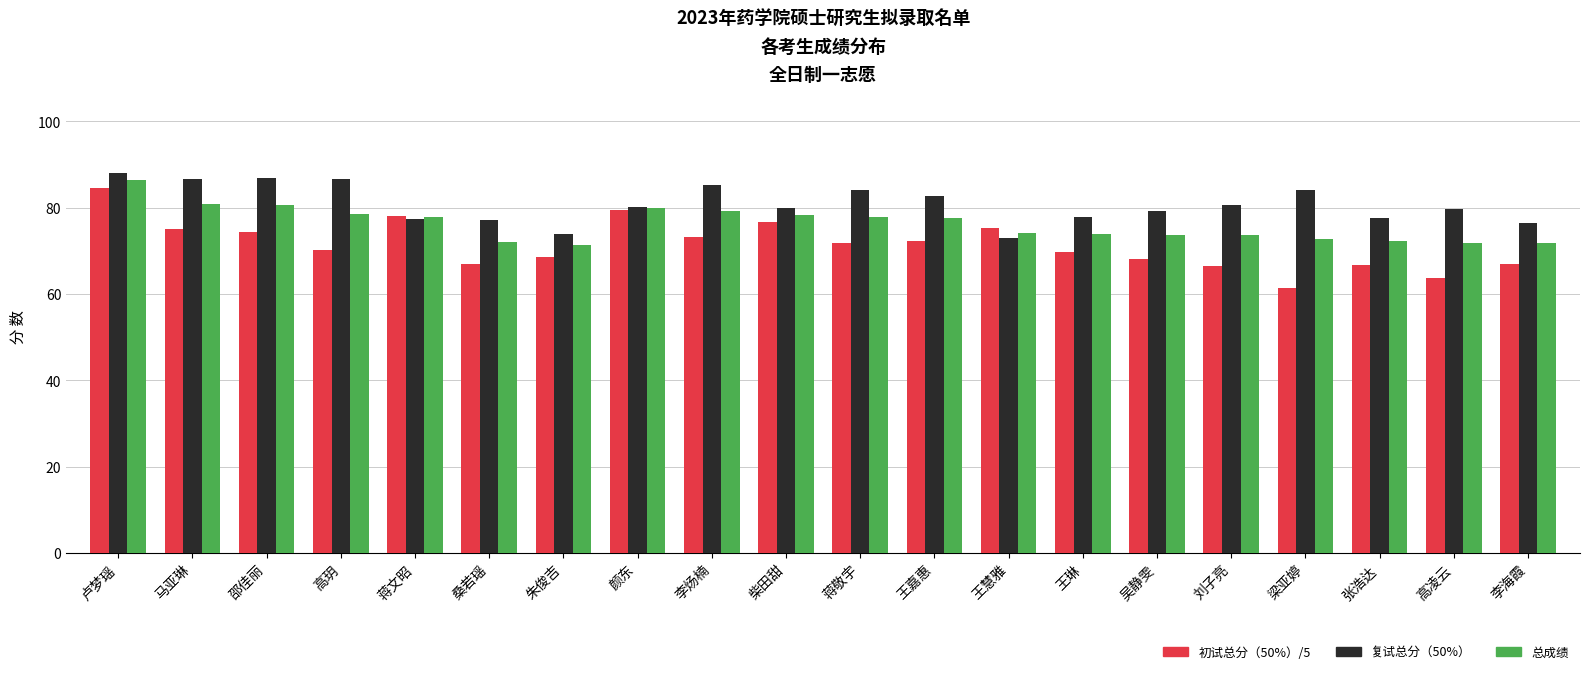

How many groups of bars are there?

20